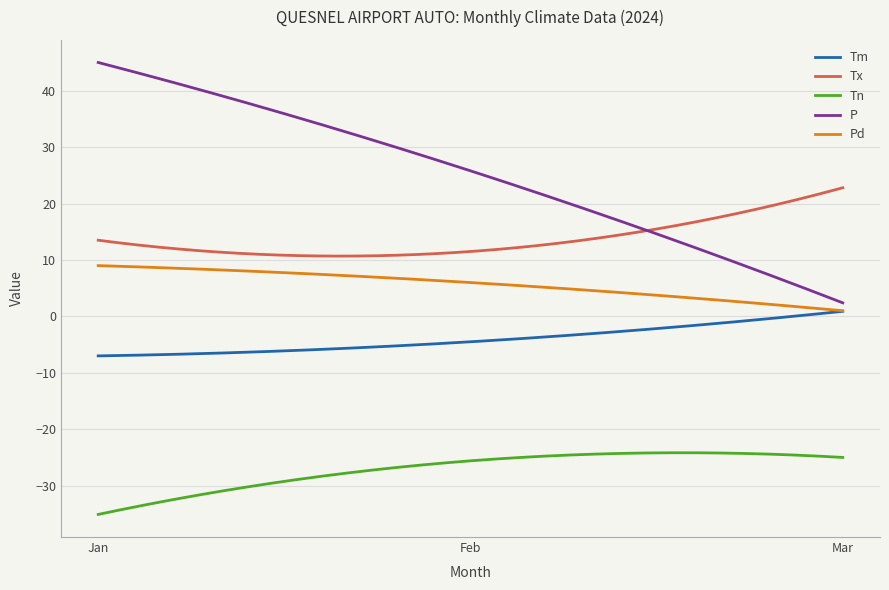

Rank the series by their maximum value, from highest to lowest.

P, Tx, Pd, Tm, Tn